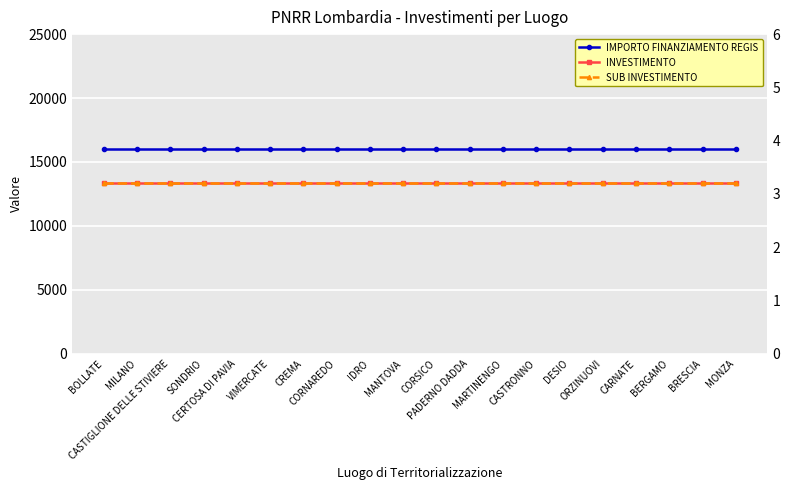

What is the label of the 19th point from the right?

MILANO